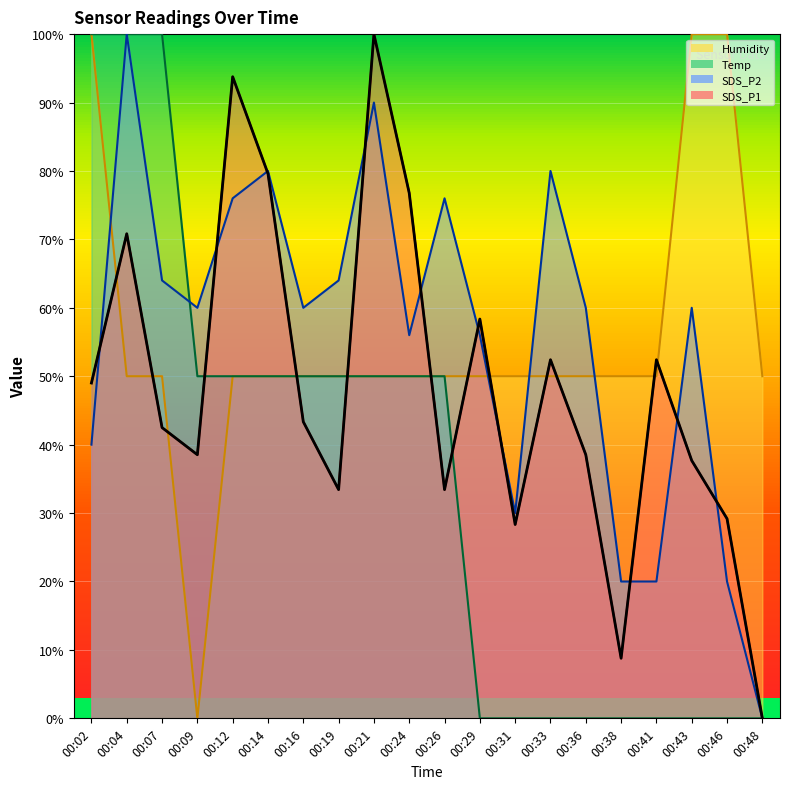

Reading left to right, transcribe all the data shown in this chart.

SDS_P1: 00:02=49.0	00:04=70.8	00:07=42.5	00:09=38.5	00:12=93.8	00:14=79.6	00:16=43.3	00:19=33.4	00:21=100.0	00:24=76.8	00:26=33.4	00:29=58.4	00:31=28.3	00:33=52.4	00:36=38.5	00:38=8.8	00:41=52.4	00:43=37.7	00:46=29.2	00:48=0.0
SDS_P2: 00:02=40.0	00:04=100.0	00:07=64.0	00:09=60.0	00:12=76.0	00:14=80.0	00:16=60.0	00:19=64.0	00:21=90.0	00:24=56.0	00:26=76.0	00:29=56.0	00:31=30.0	00:33=80.0	00:36=60.0	00:38=20.0	00:41=20.0	00:43=60.0	00:46=20.0	00:48=0.0
Temp: 00:02=100.0	00:04=100.0	00:07=100.0	00:09=50.0	00:12=50.0	00:14=50.0	00:16=50.0	00:19=50.0	00:21=50.0	00:24=50.0	00:26=50.0	00:29=0.0	00:31=0.0	00:33=0.0	00:36=0.0	00:38=0.0	00:41=0.0	00:43=0.0	00:46=0.0	00:48=0.0
Humidity: 00:02=100.0	00:04=50.0	00:07=50.0	00:09=0.0	00:12=50.0	00:14=50.0	00:16=50.0	00:19=50.0	00:21=50.0	00:24=50.0	00:26=50.0	00:29=50.0	00:31=50.0	00:33=50.0	00:36=50.0	00:38=50.0	00:41=50.0	00:43=100.0	00:46=100.0	00:48=50.0